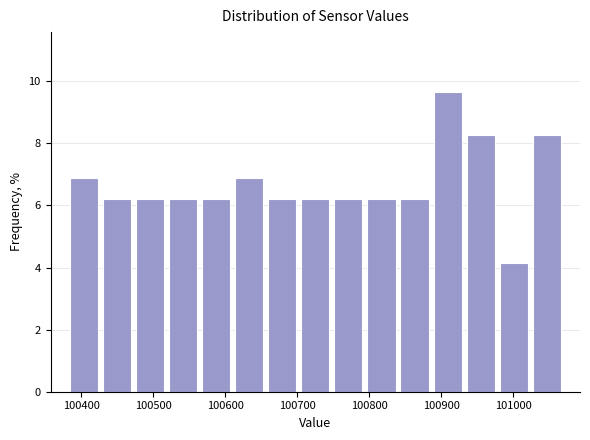

Reading left to right, list every bar in this chart as the range it spans on the x-axis followed by its height. Neither the bar edges nor the heights are printed on the chart, so give them approximately, as read against the axes.

100380 to 100430: 6.8
100430 to 100470: 6.2
100470 to 100520: 6.2
100520 to 100560: 6.2
100560 to 100610: 6.2
100610 to 100660: 6.8
100660 to 100700: 6.2
100700 to 100750: 6.2
100750 to 100790: 6.2
100790 to 100840: 6.2
100840 to 100890: 6.2
100890 to 100930: 9.6
100930 to 100980: 8.2
100980 to 101020: 4.2
101020 to 101070: 8.2